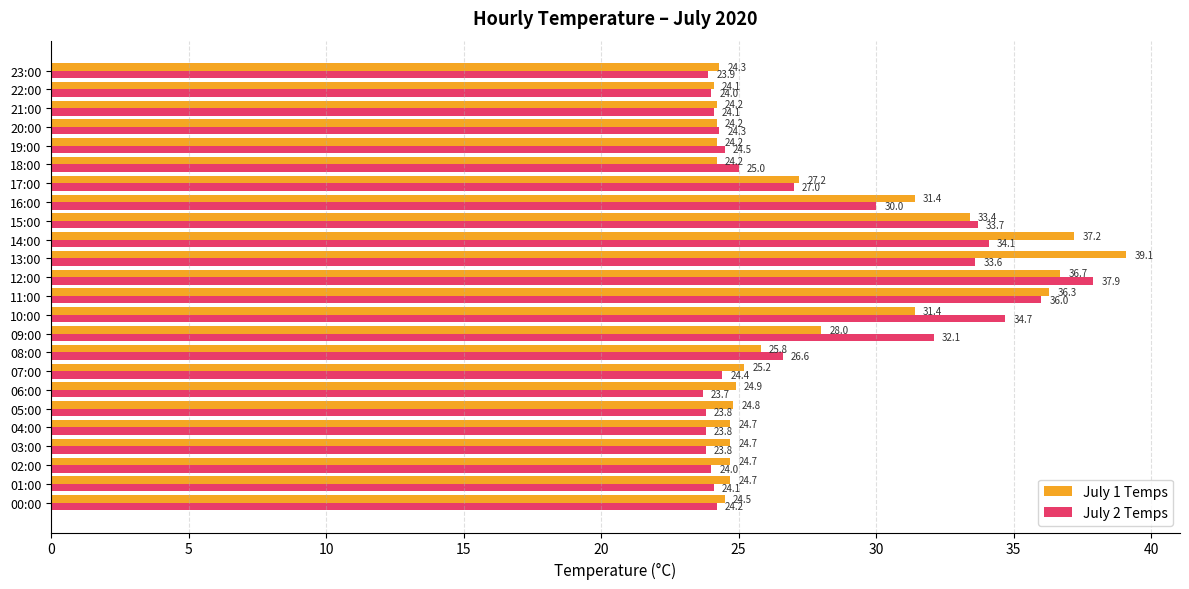

The value of July 1 Temps at 05:00 is 12.3. True or false?

False